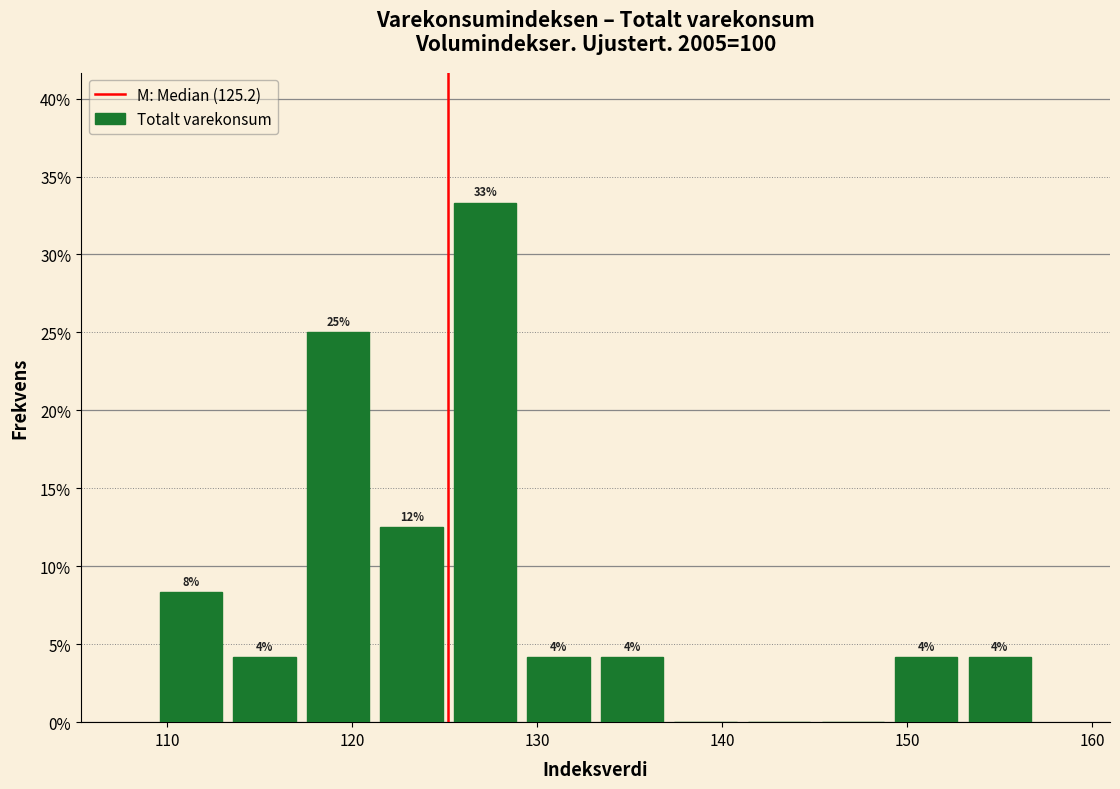

Around what value on the x-axis is the tallest bar? Give the approximate position of its centre, as read against the axis.

127